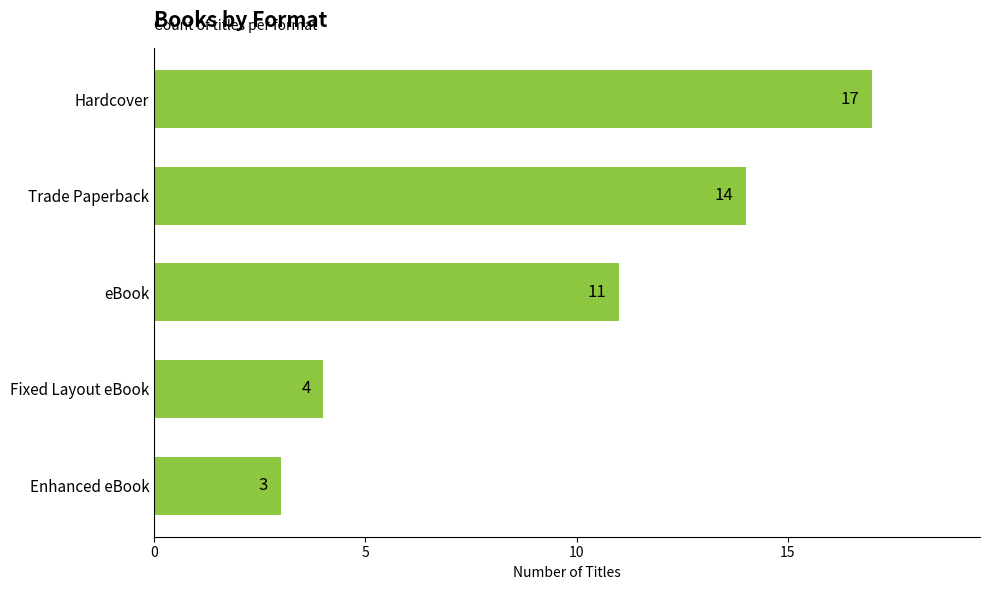

What is the change in value from Trade Paperback to Fixed Layout eBook?

-10